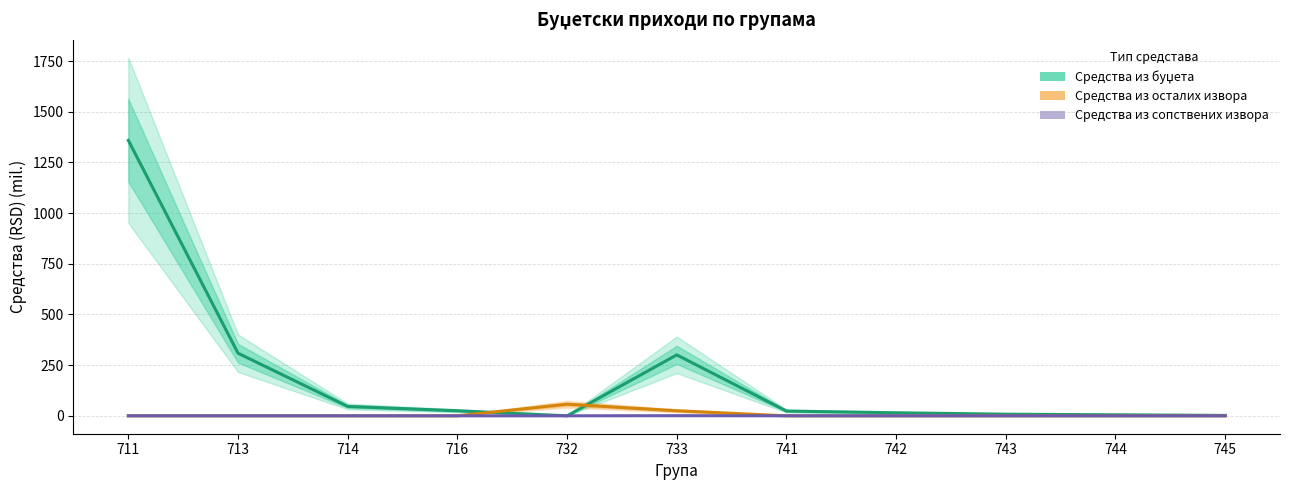

Does the chart display data point markers on the line(s)?

No